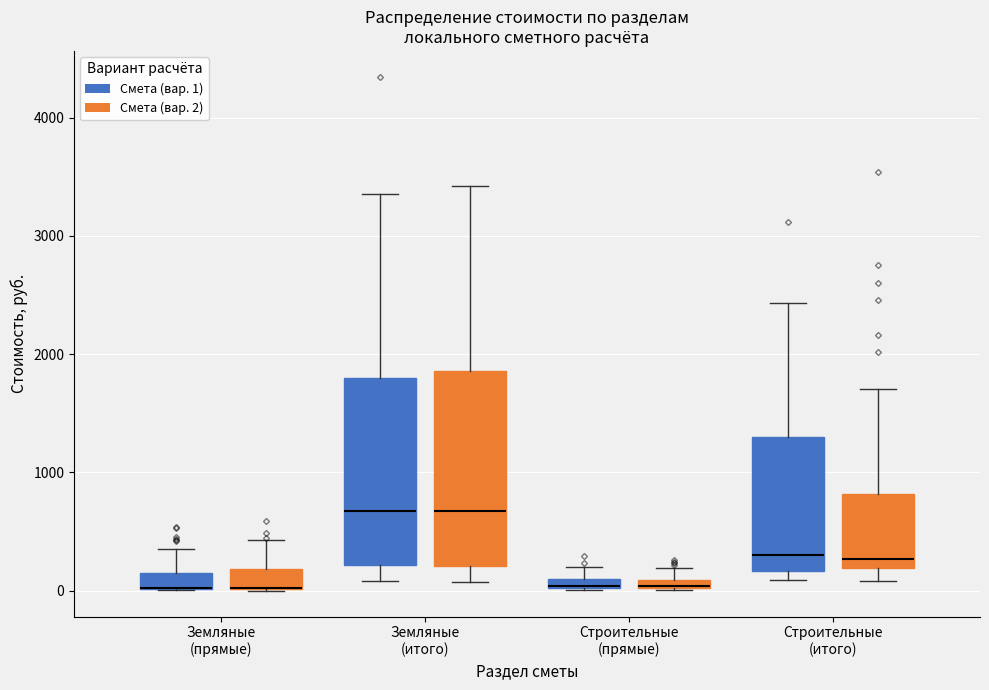

Where does the upper whisker of the box for Строительные (прямые) (Смета (вар. 2)) end on the y-axis? The values are not printed on the chart, so give them approximately, as read against the axis.

200